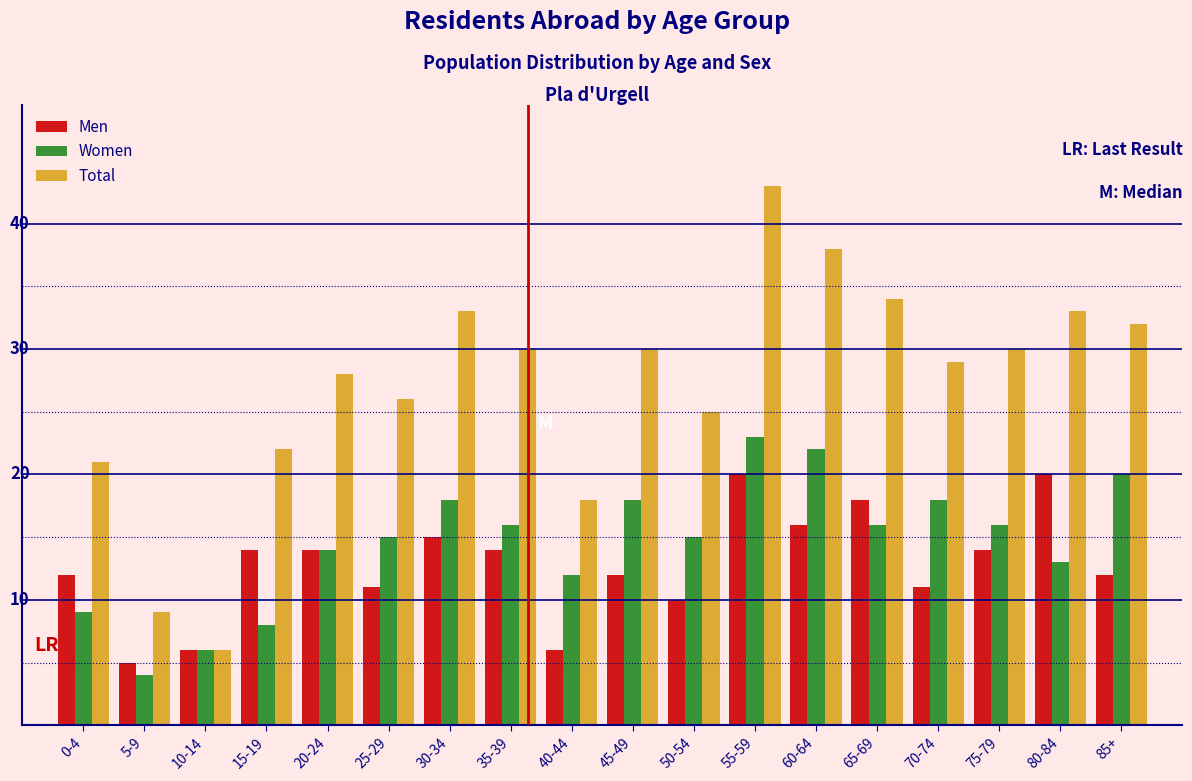

What are all the series names shown in the legend?

Men, Women, Total